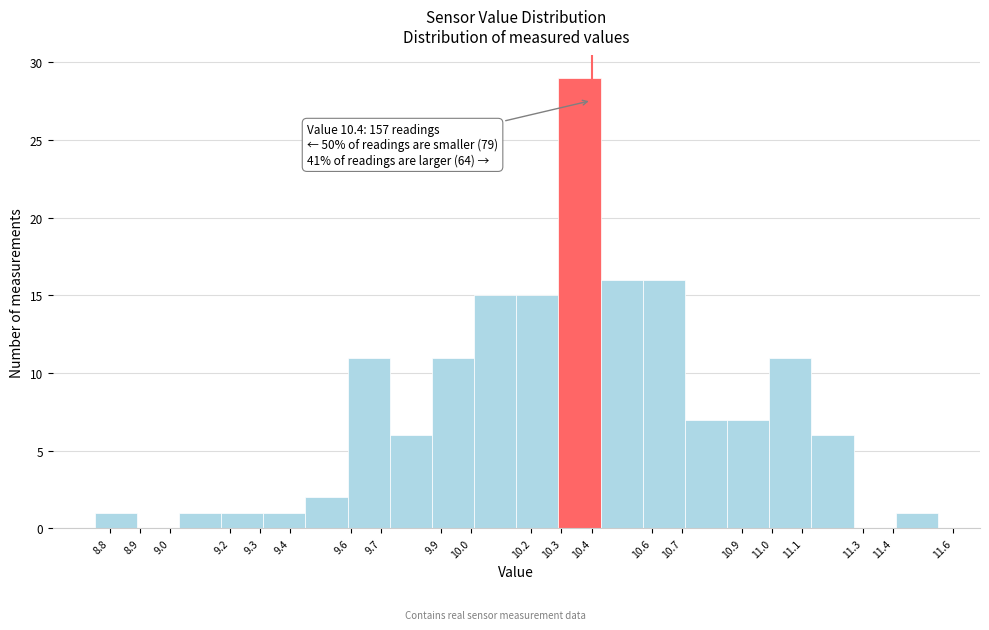

Over which range of the x-axis is the bar tallest?

10.29 to 10.43